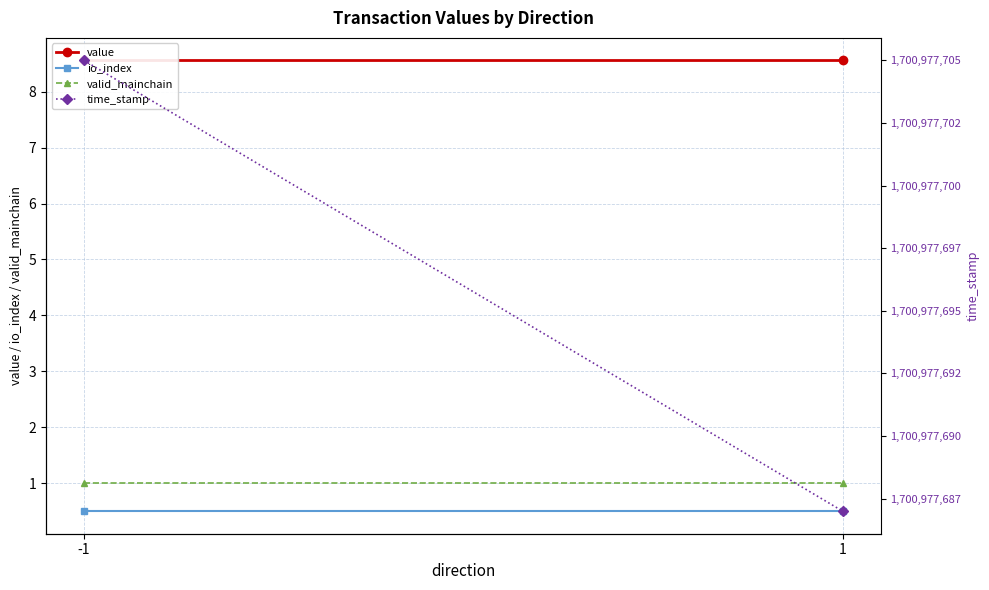

What is the value of the value point at the 2nd from the left?

8.6